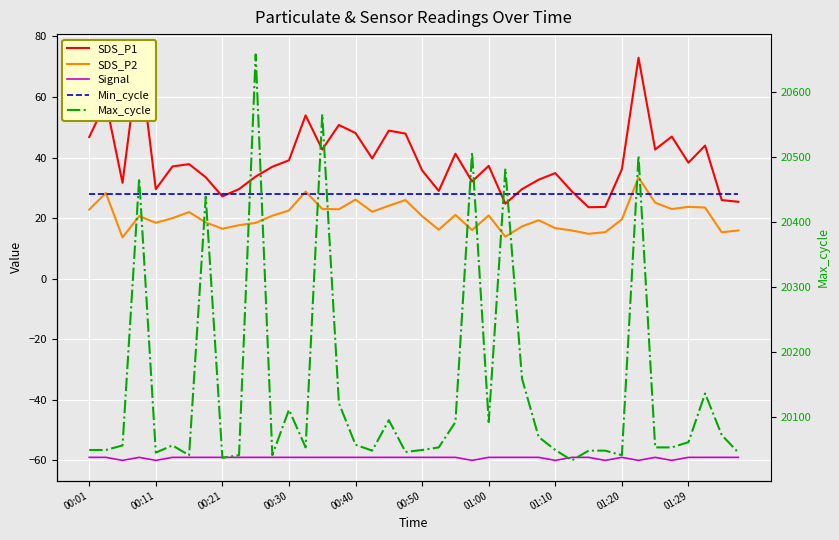

How many distinct data groups are displayed?

5